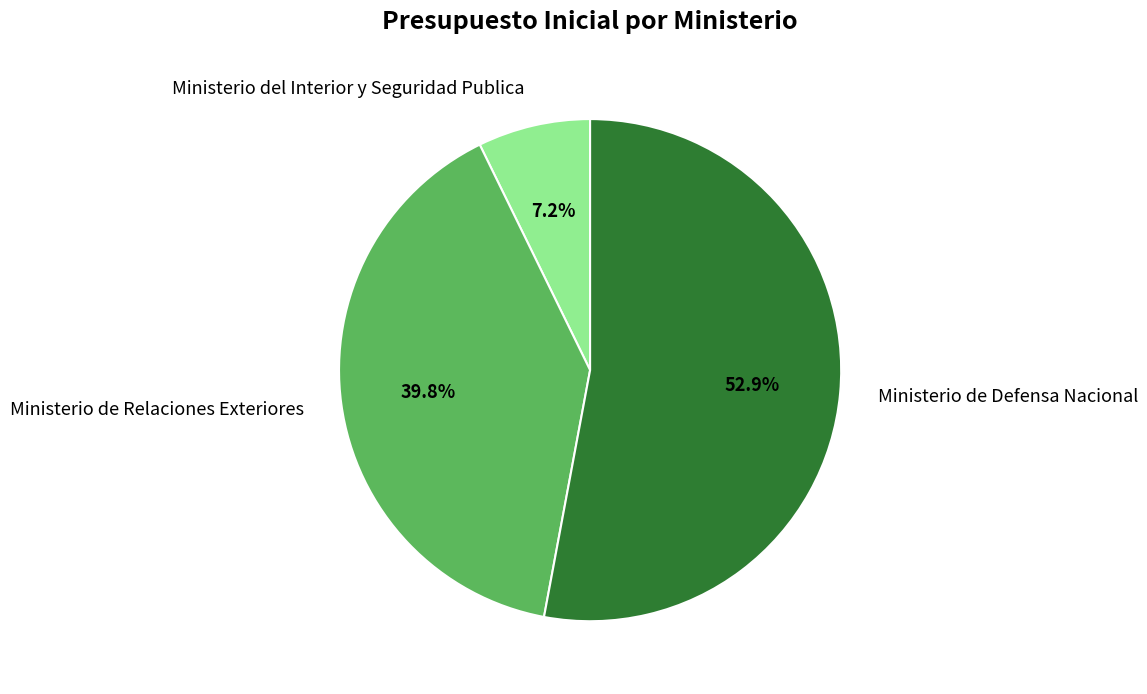

The Ministerio de Relaciones Exteriores slice represents 40% of the pie. True or false?

True